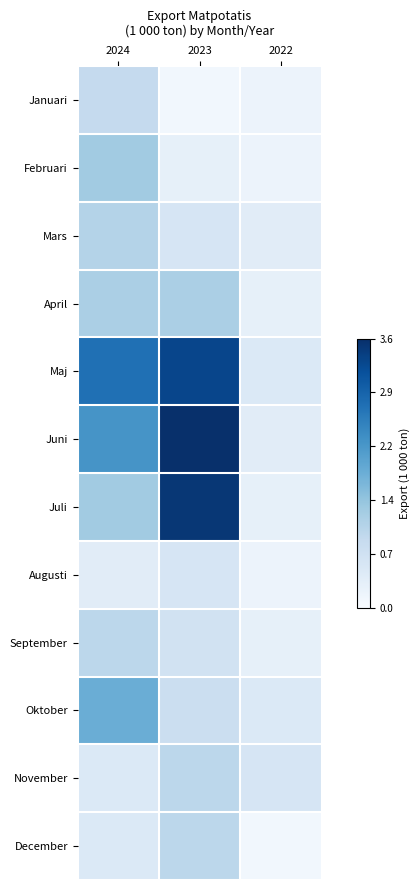

Reading left to right, list all the values displayed in this chart.

Januari: 2024=0.9	2023=0.1	2022=0.2
Februari: 2024=1.3	2023=0.3	2022=0.2
Mars: 2024=1.1	2023=0.6	2022=0.4
April: 2024=1.2	2023=1.2	2022=0.3
Maj: 2024=2.7	2023=3.3	2022=0.5
Juni: 2024=2.2	2023=3.6	2022=0.4
Juli: 2024=1.3	2023=3.5	2022=0.3
Augusti: 2024=0.4	2023=0.6	2022=0.2
September: 2024=1.0	2023=0.7	2022=0.3
Oktober: 2024=1.8	2023=0.8	2022=0.5
November: 2024=0.5	2023=1.0	2022=0.6
December: 2024=0.5	2023=1.0	2022=0.1